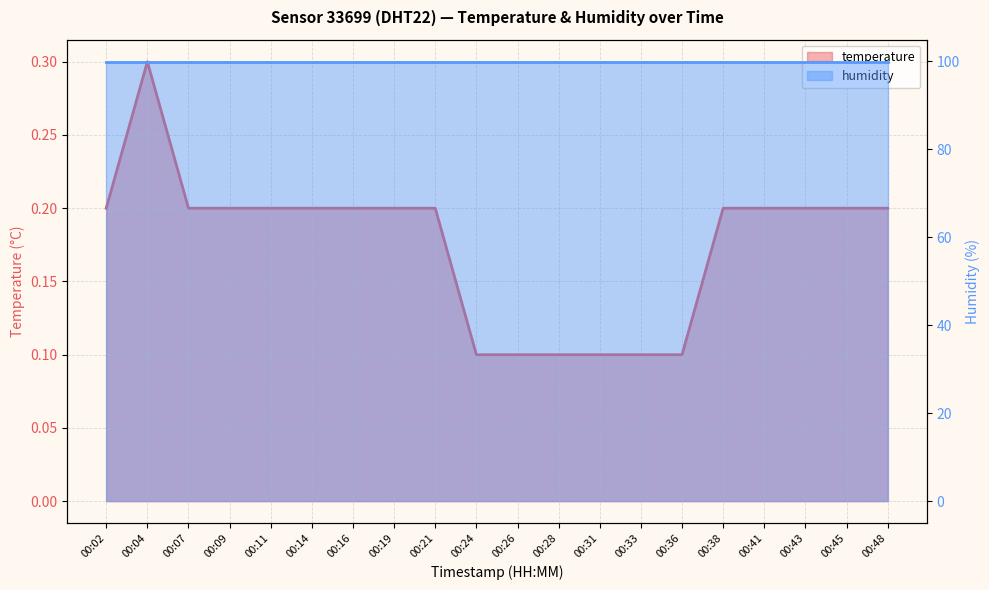

Which category has the lowest value across all series?

00:24